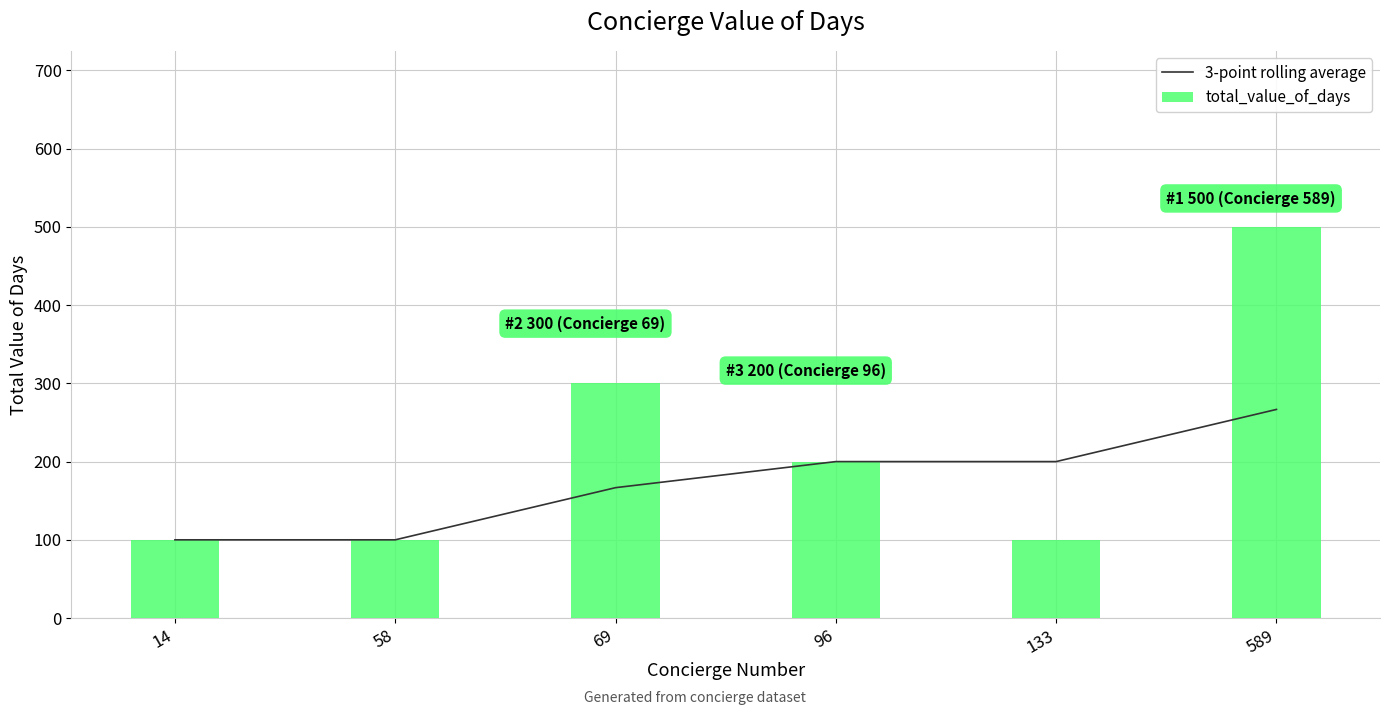

How many categories are shown in the chart?

6